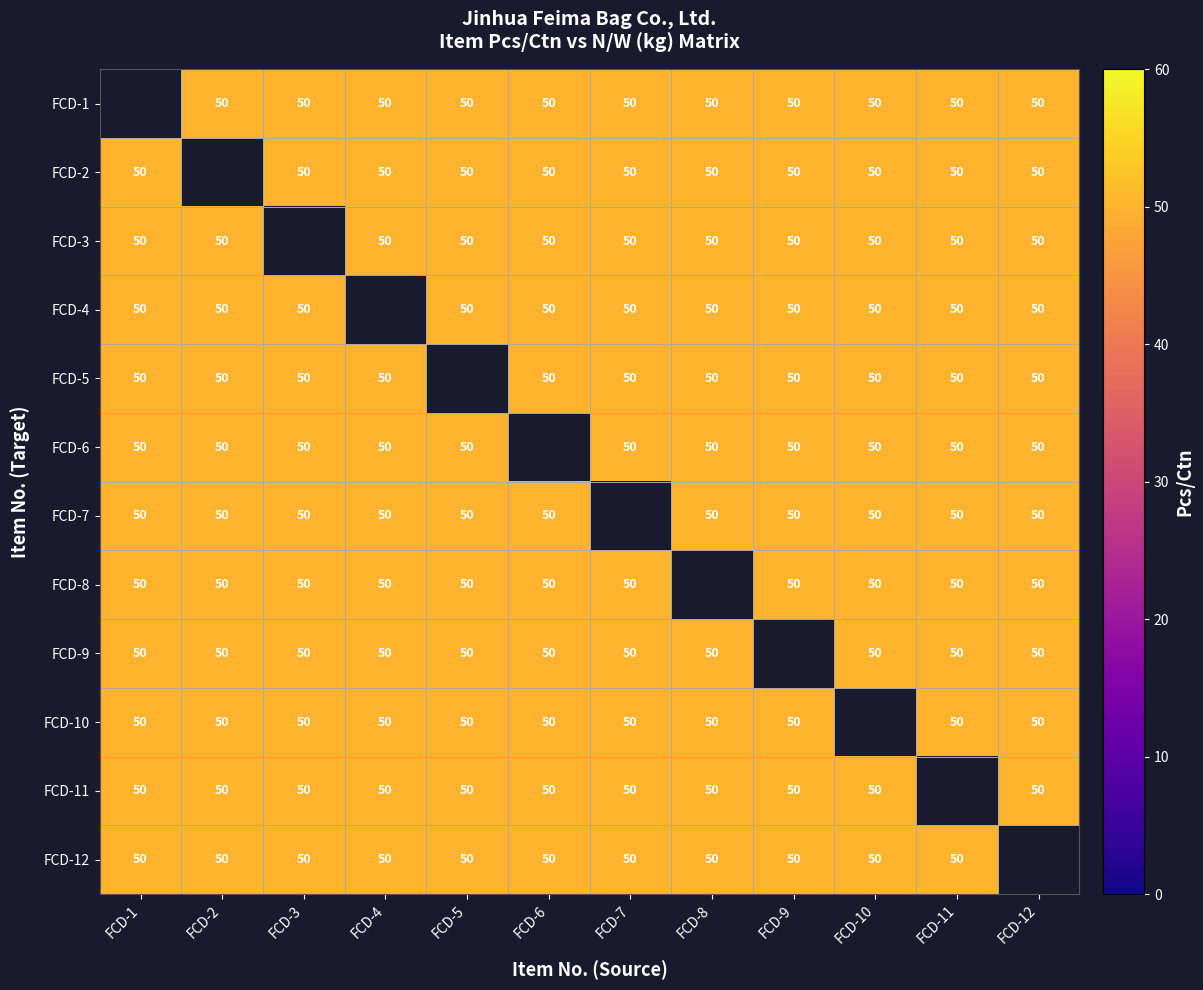

Is the value of FCD-10 at FCD-3 greater than the value of FCD-5 at FCD-9?

No